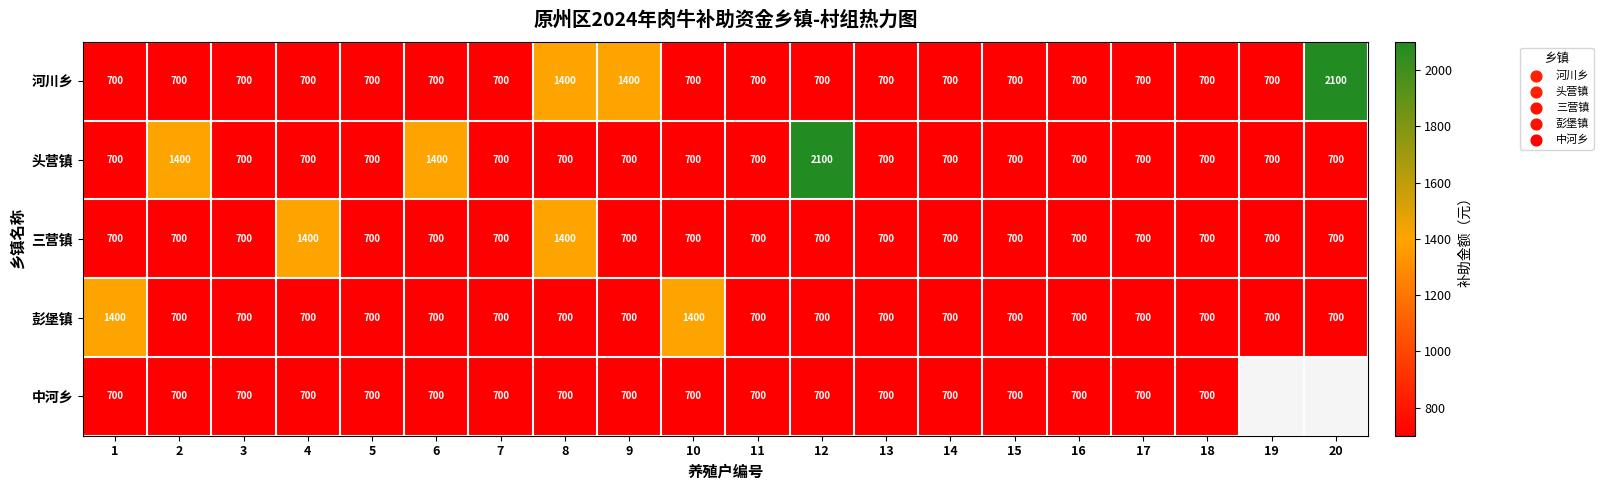

At which category is the sum across all series the highest?

8